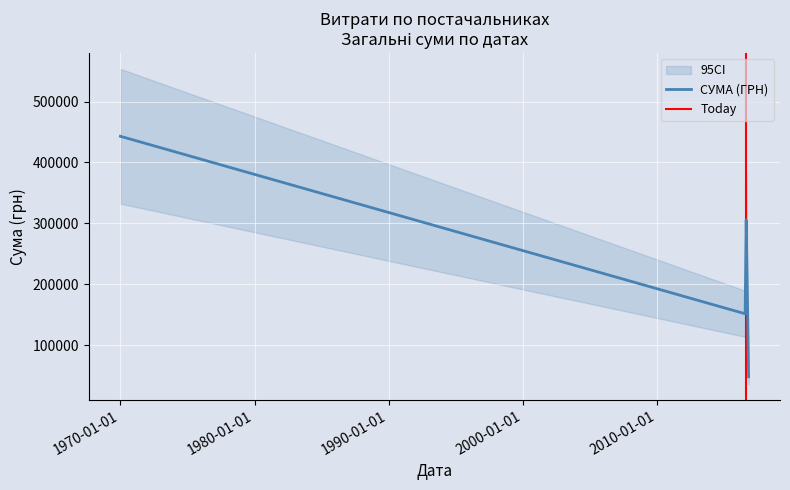

In СУМА (ГРН), how many points are higher than both neighbors (excluding endpoints)?

1